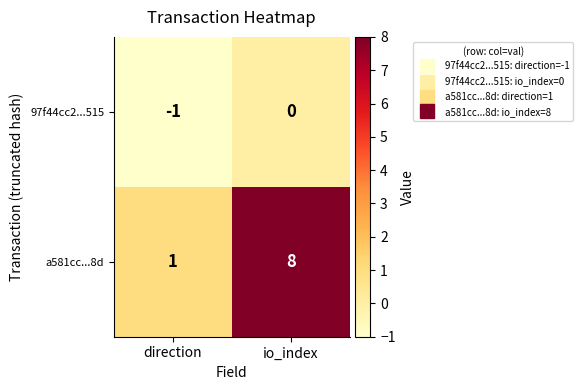

The value of 97f44cc2...515 at io_index is 0. True or false?

True